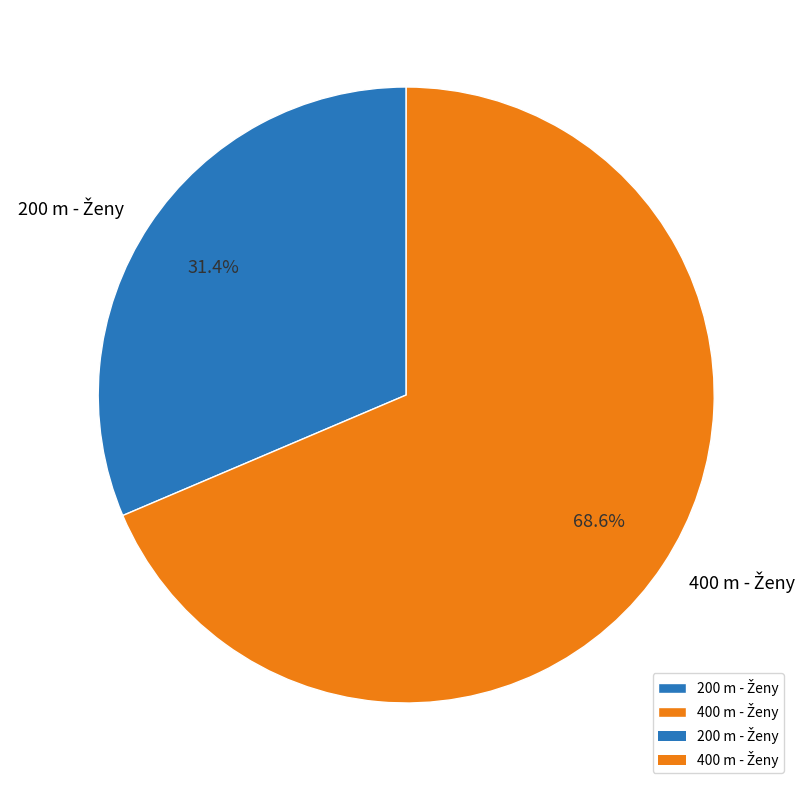

Does any single category account for the majority?

Yes